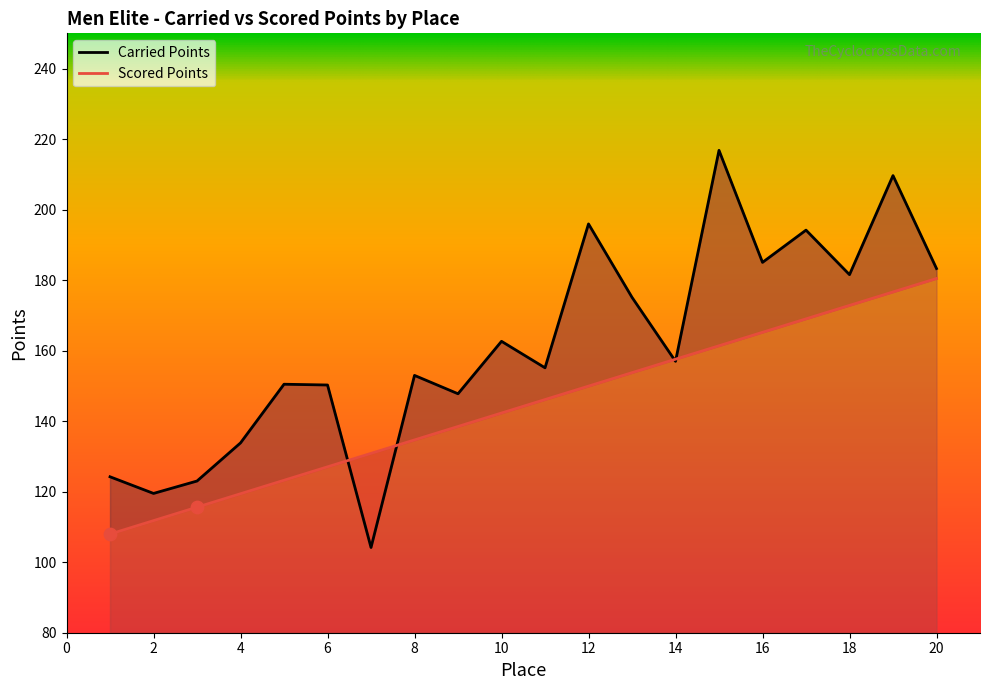

Which series has the widest spread of Y values?

Carried Points